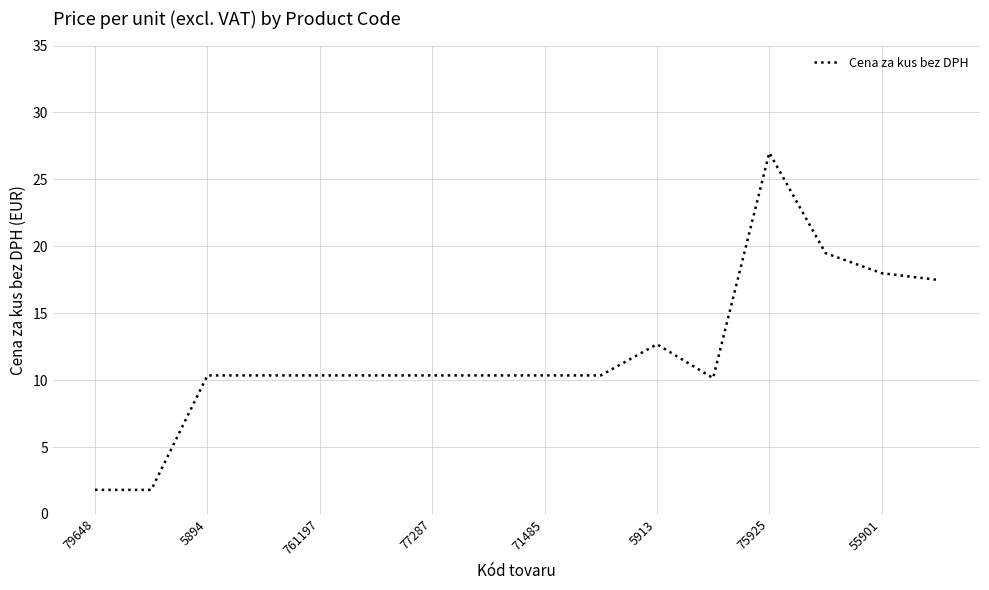

What is the greatest value displayed?

27.0